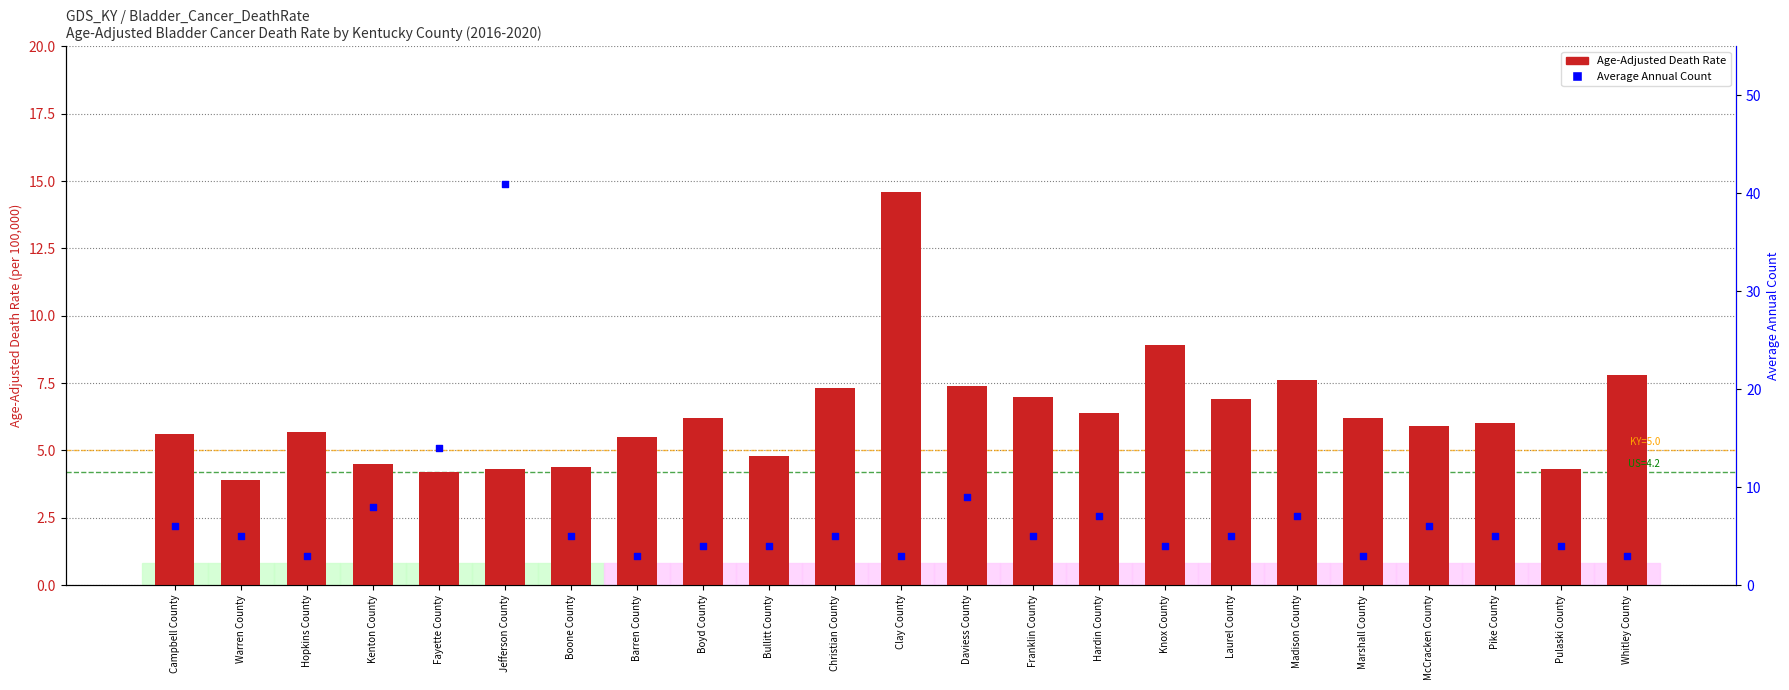

At how many categories does at least one series exceed 5?

19